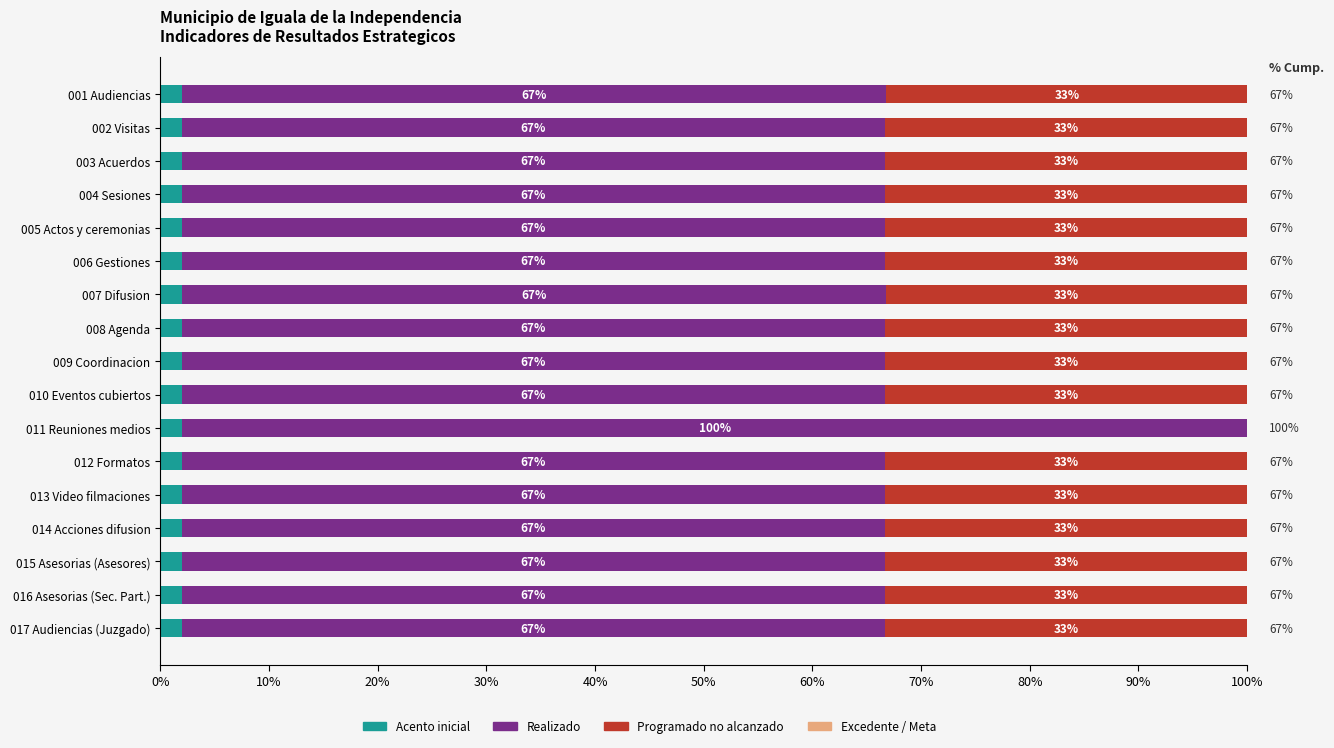

How many bars are there in each group?

4